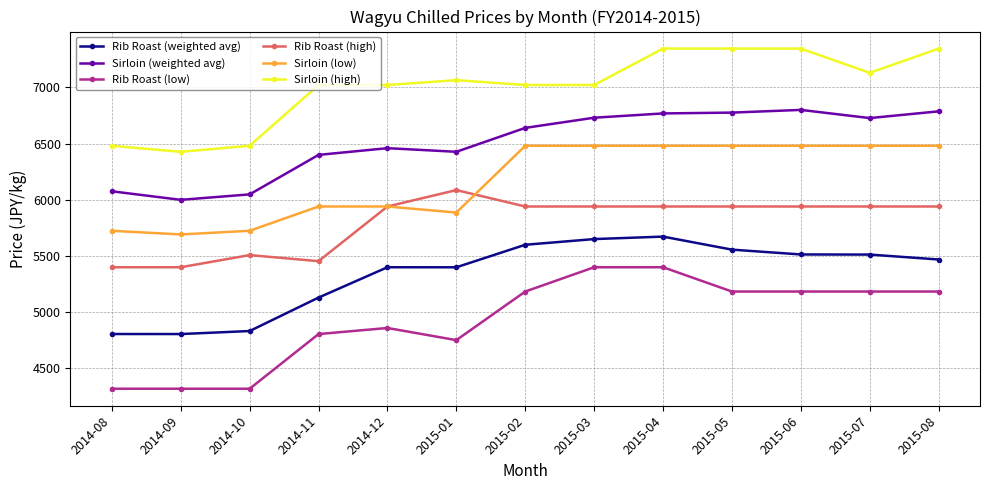

True or false: Rib Roast (high) has a value of 5940.0 at 2015-05.

True